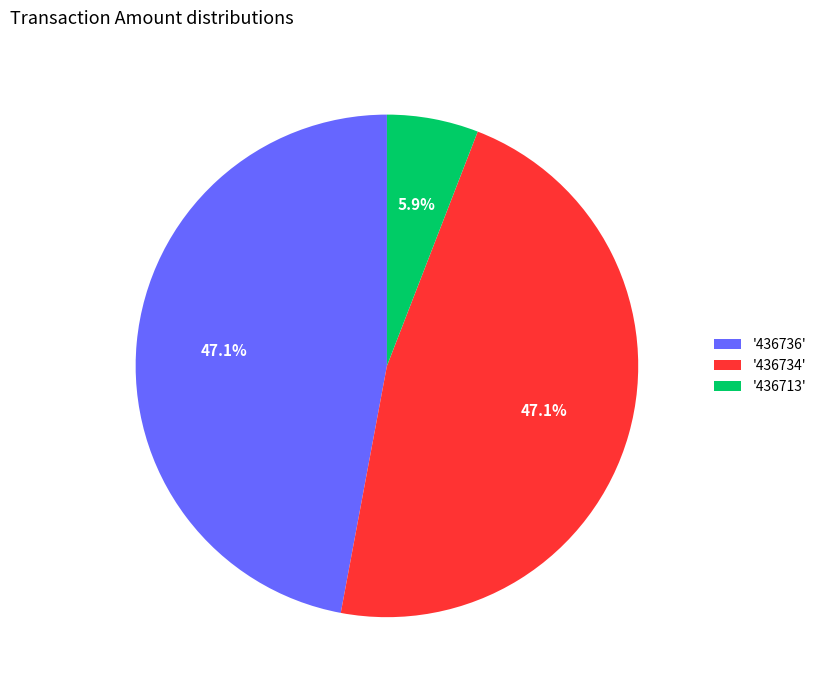

What is the ratio of the value at '436734' to the value at '436713'?

8.0